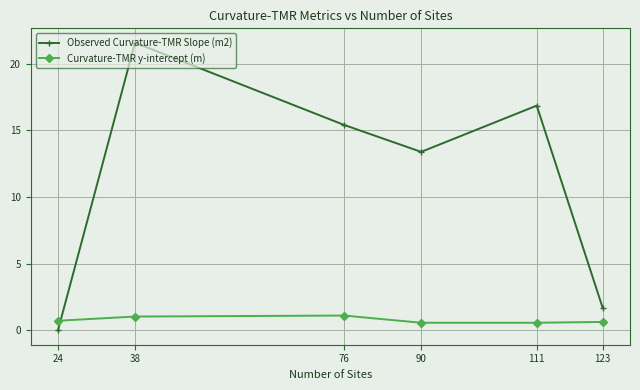

How many series are shown in this chart?

2